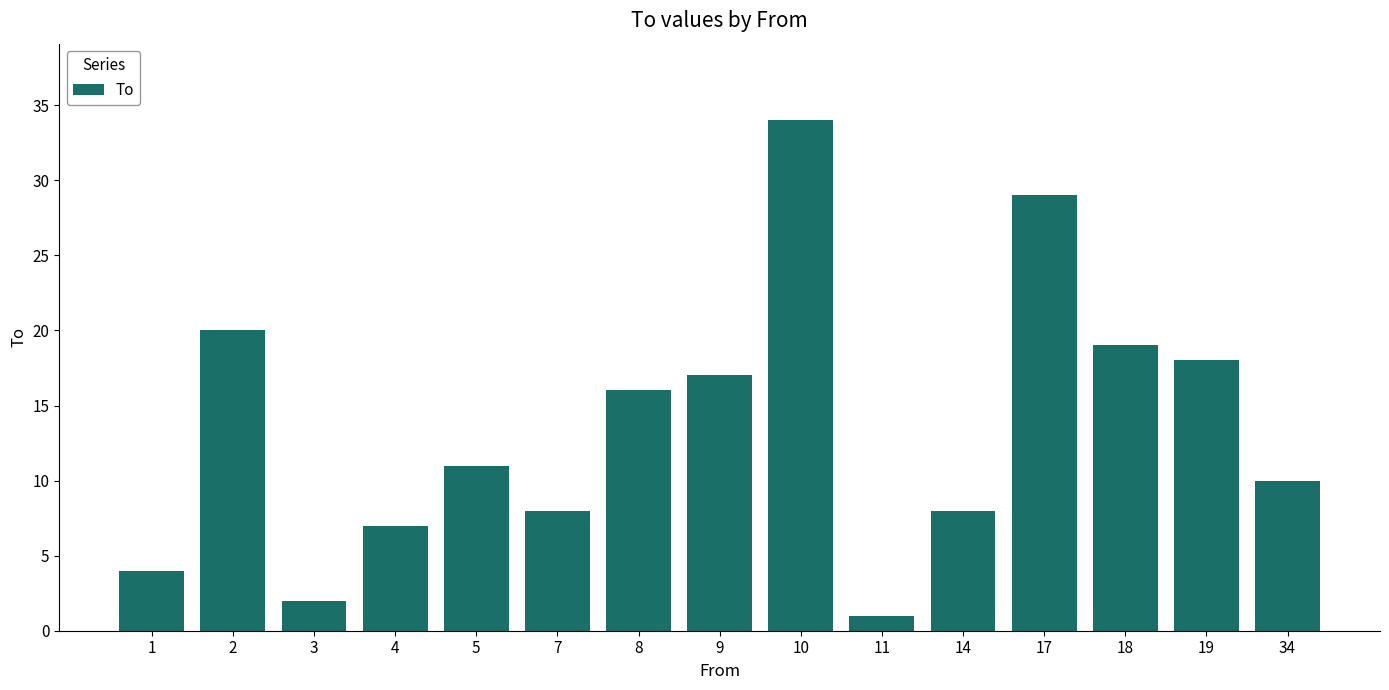

Reading left to right, list all the values displayed in this chart.

4	20	2	7	11	8	16	17	34	1	8	29	19	18	10